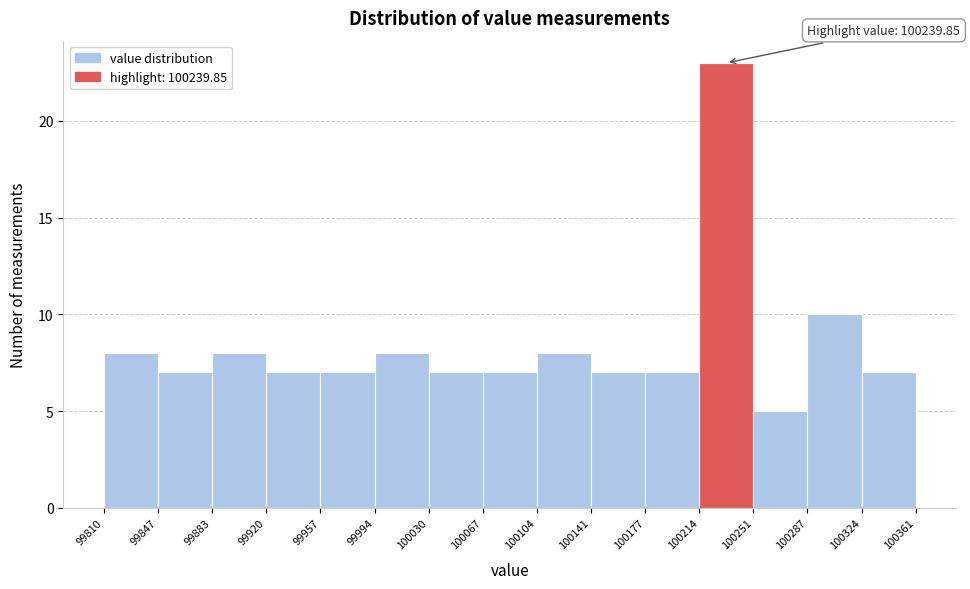

Over which range of the x-axis is the bar tallest?

100214 to 100251